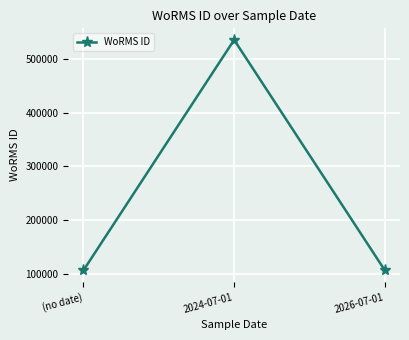

What is the label of the 1st point from the left?

(no date)